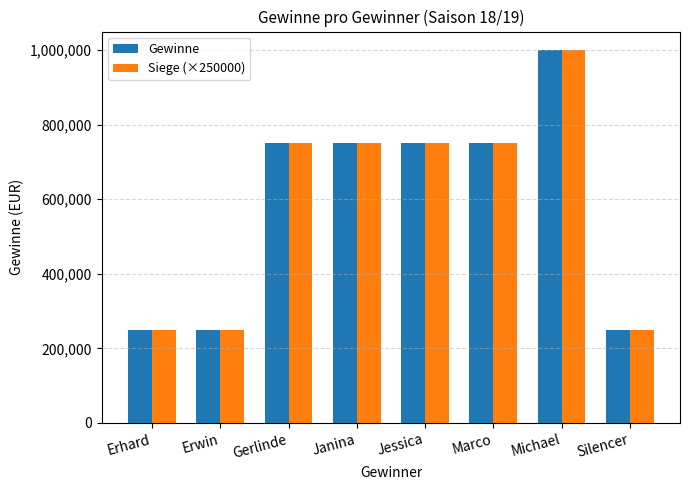

At which label does Gewinne reach its peak?

Michael